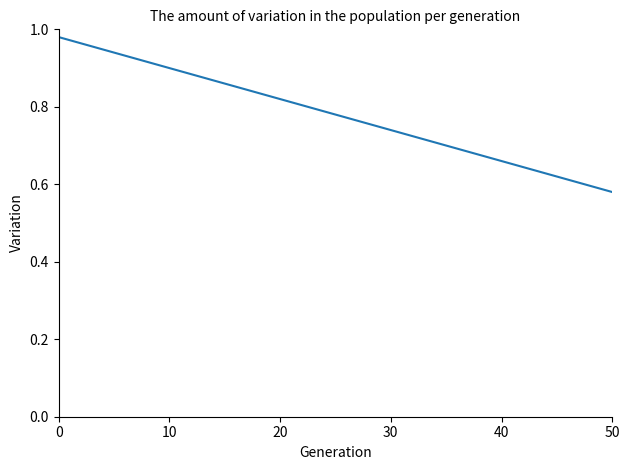

What is the difference between the maximum and minimum values?

0.4